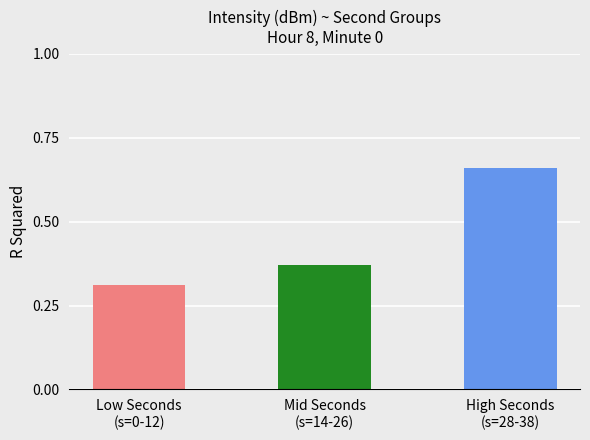

Count the values in the range 0 to 1.

3